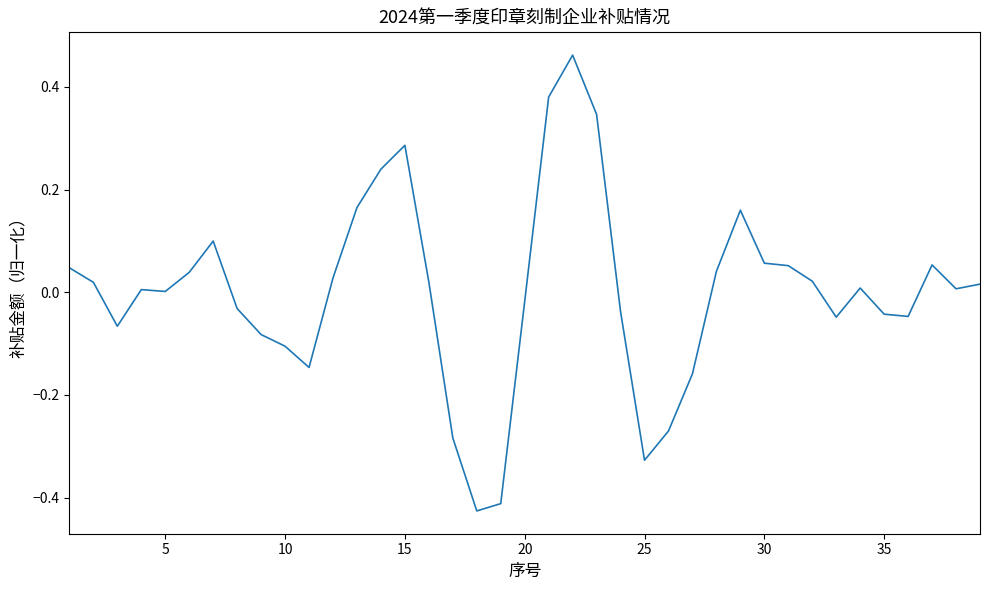

What is the difference between the second highest and second lowest values?

0.8